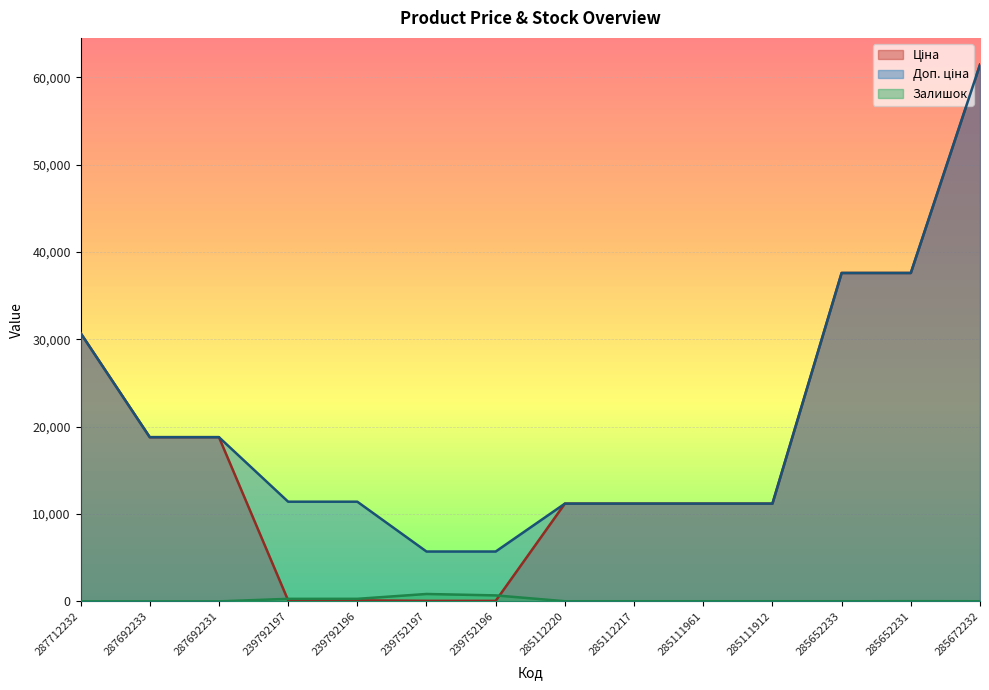

What position from the right is 285112217?

6